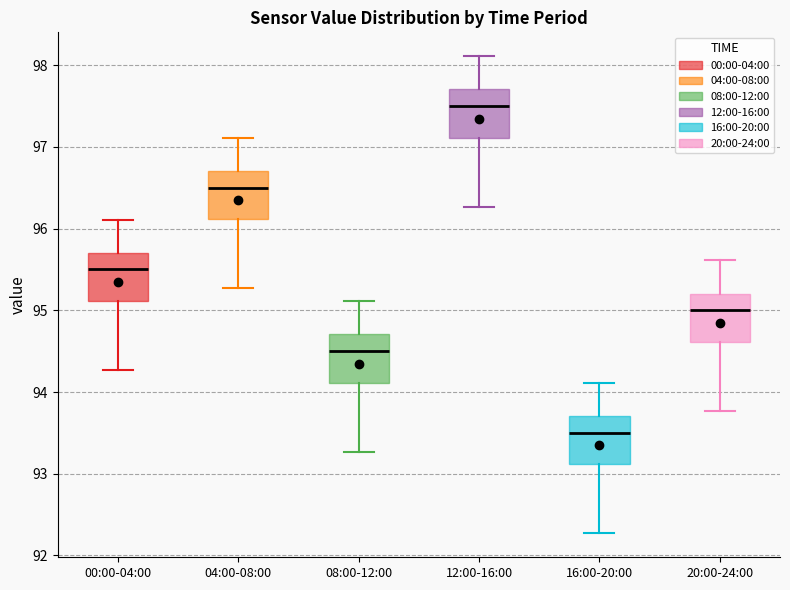

Which box has the lowest median line?

16:00-20:00